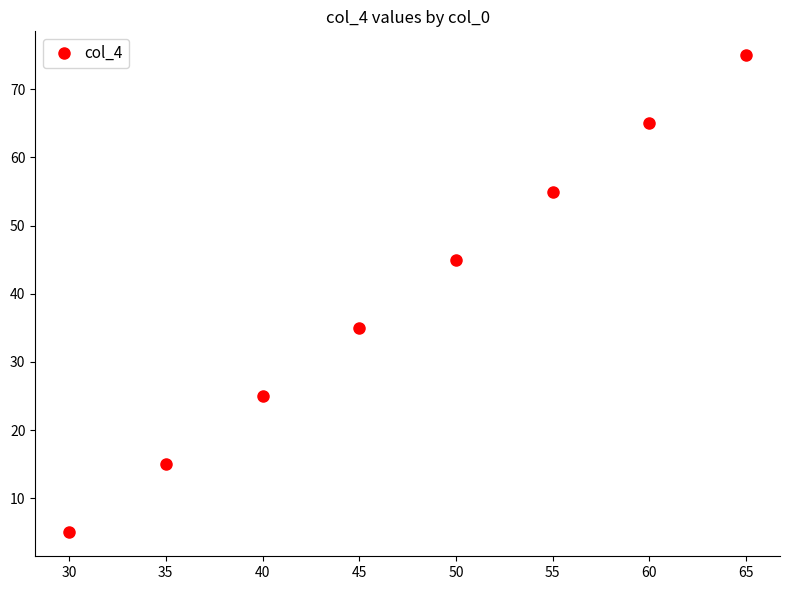

What is the ratio of the value at 65 to the value at 60?

1.2